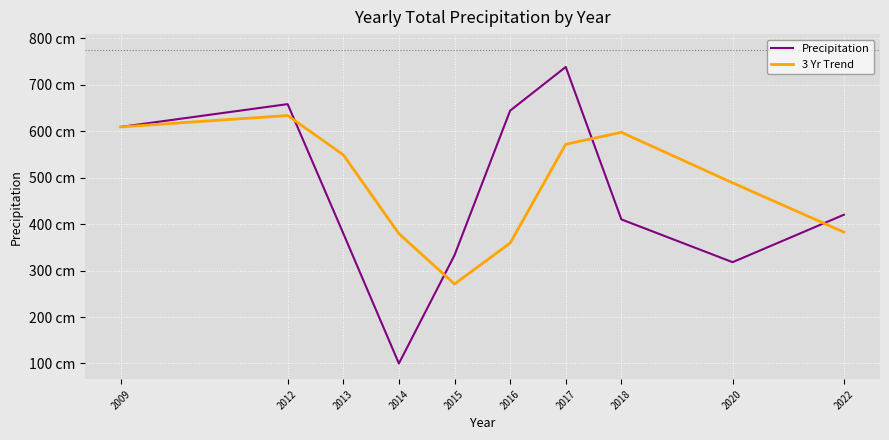

What are all the series names shown in the legend?

Precipitation, 3 Yr Trend